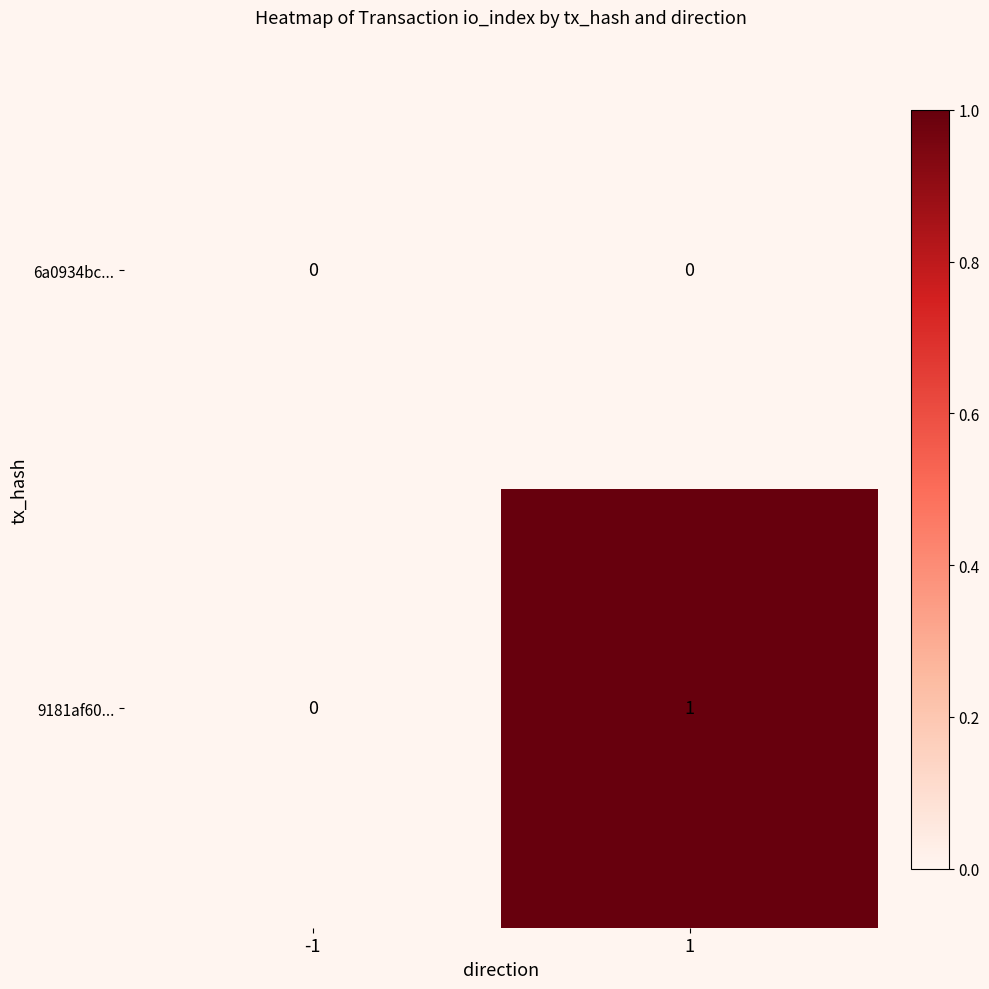

Between -1 and 1, which series saw the biggest shift?

9181af60...